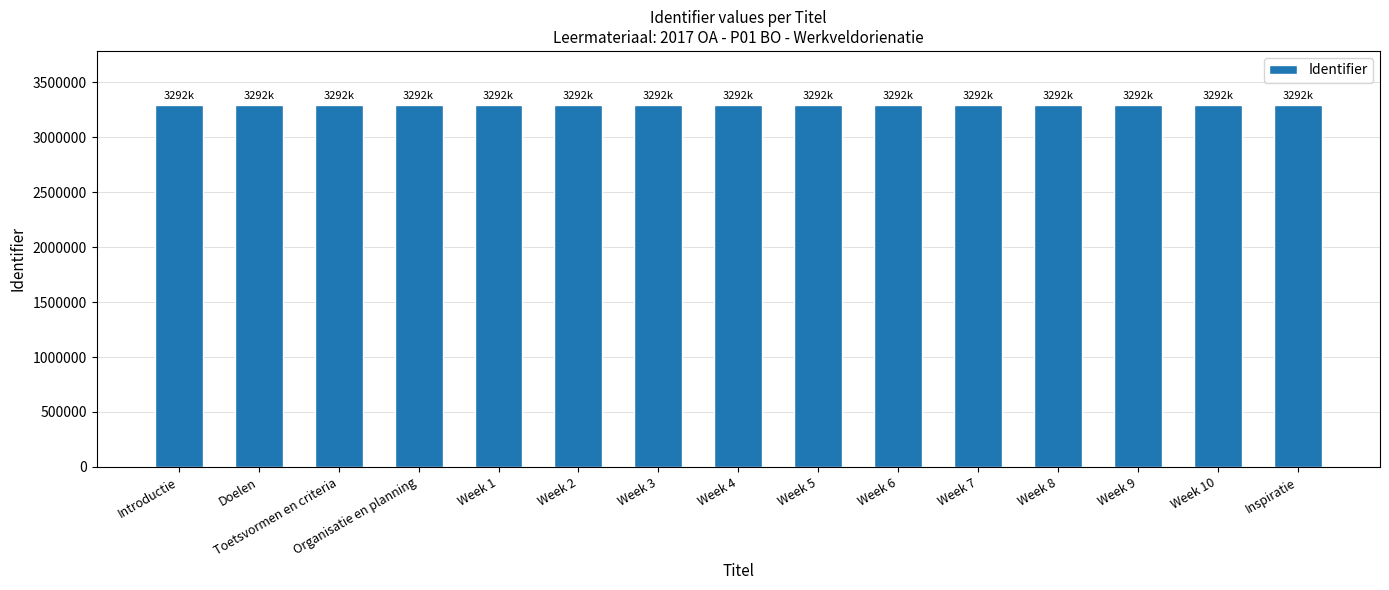

How many distinct data groups are displayed?

1